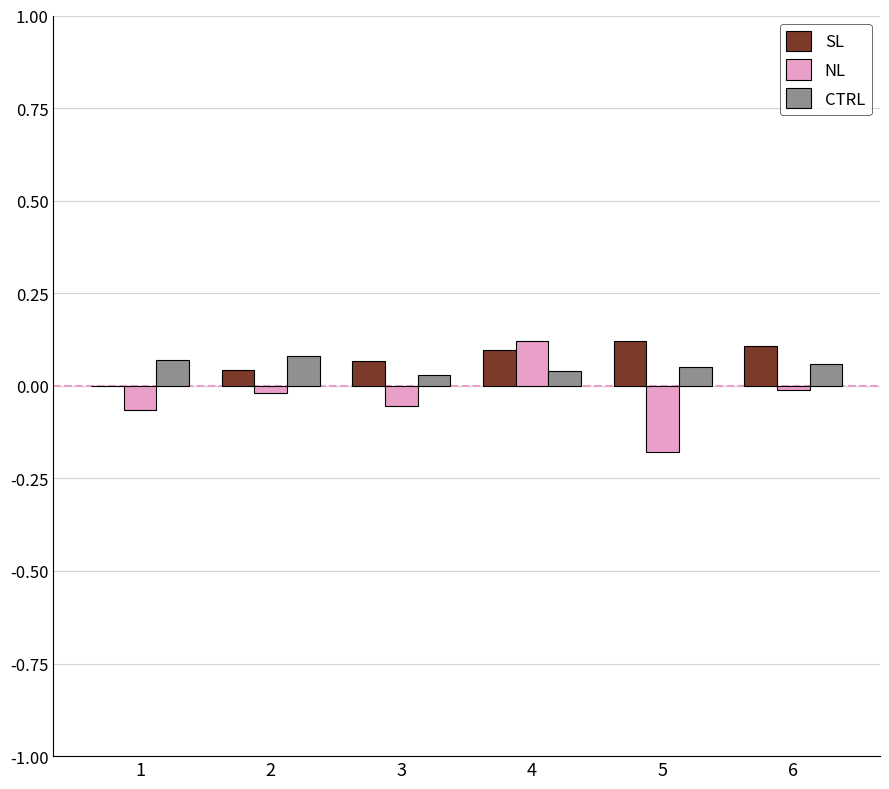

Is it true that SL equals 0.2 at 4?

False